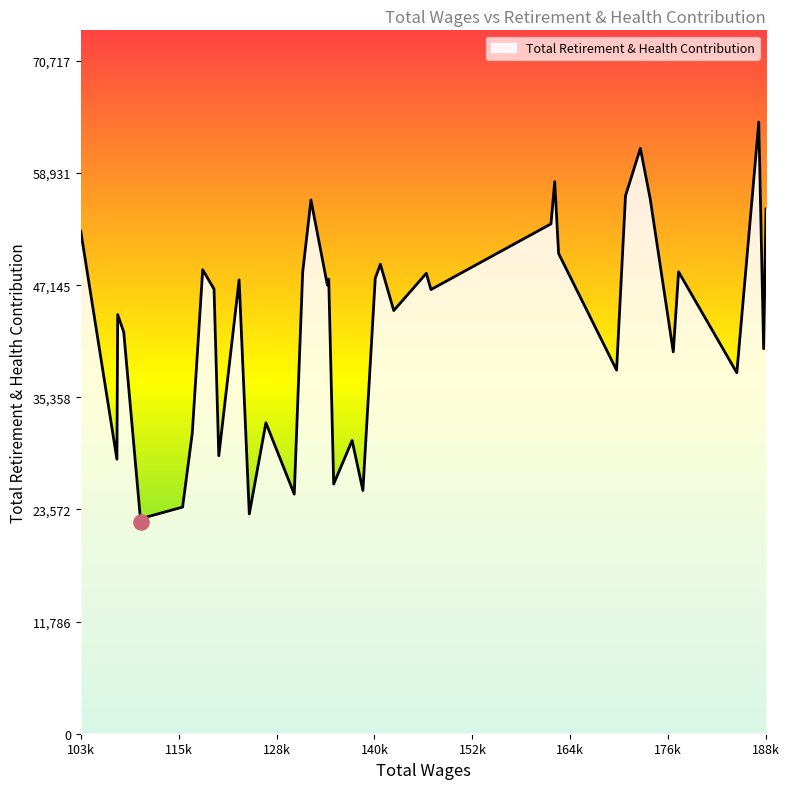

What is the smallest value displayed?

22279